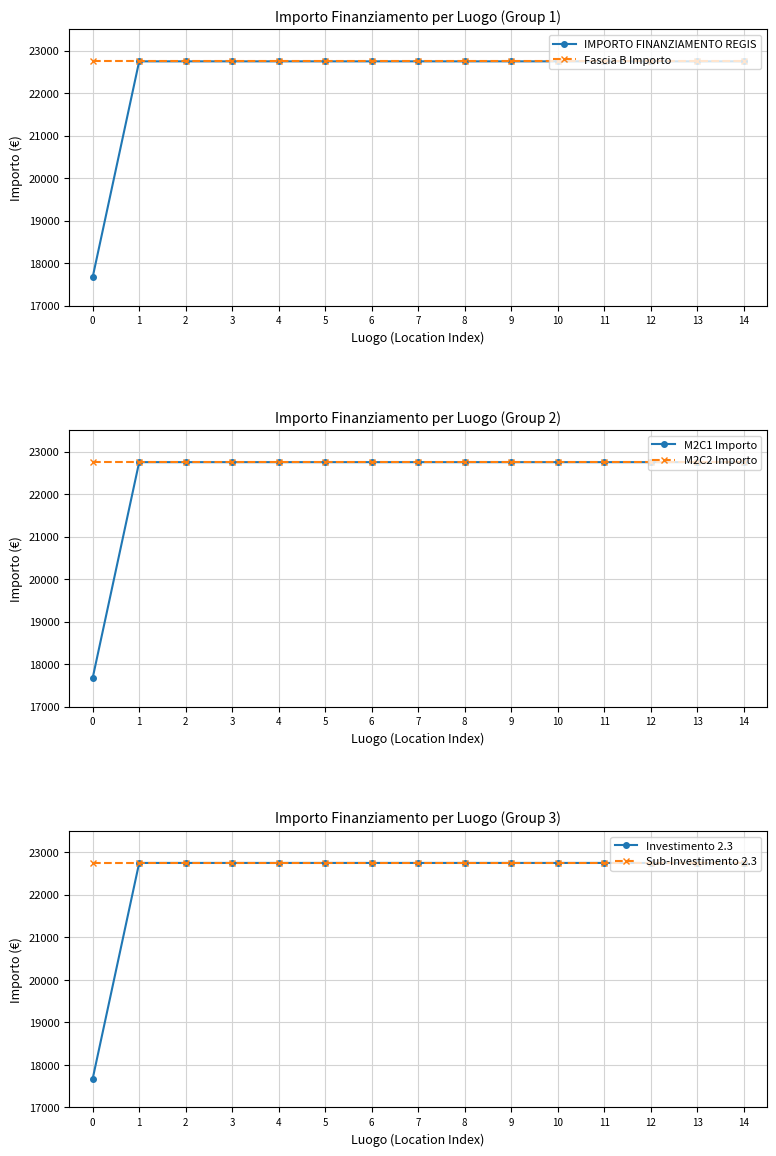

True or false: M2C1 Importo has more than 1 interior local peaks.

False